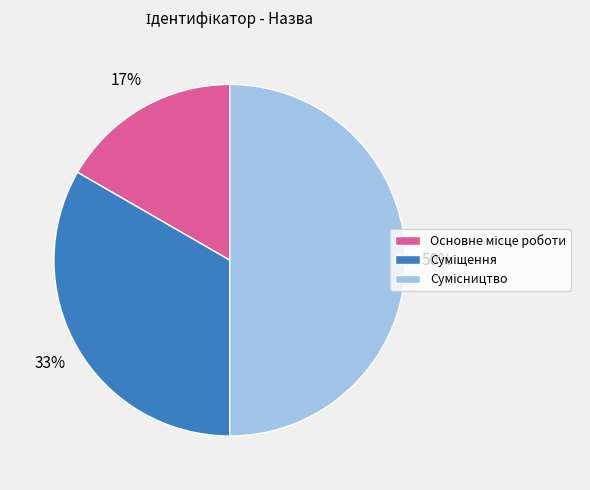

How many segments does this pie chart have?

3